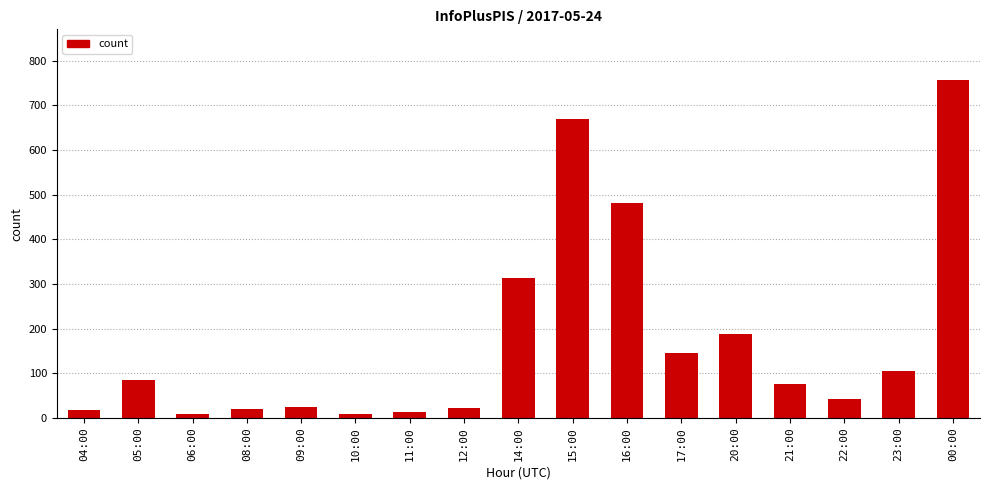

At which label is the value closest to 383?

14:00